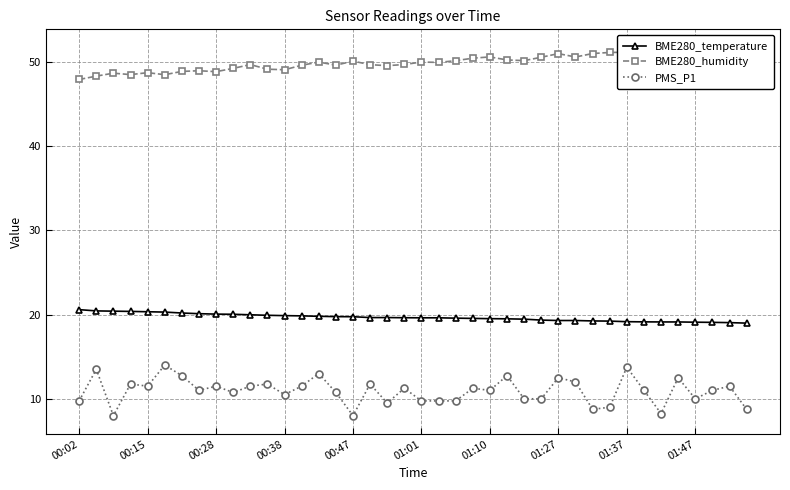

What is the minimum value for BME280_temperature?

19.0